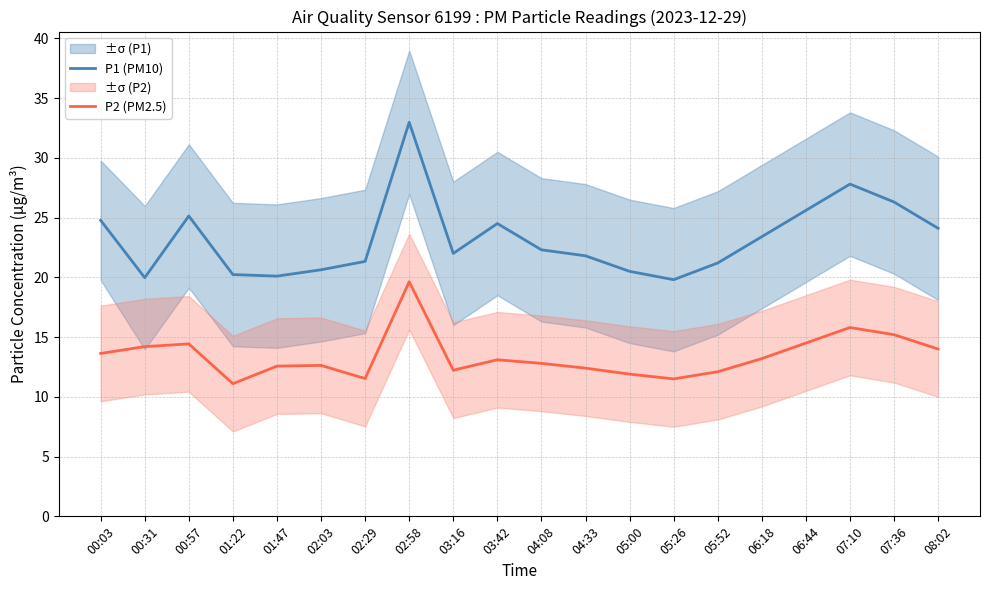

Rank the series by their maximum value, from lowest to highest.

P2 (PM2.5), P1 (PM10)